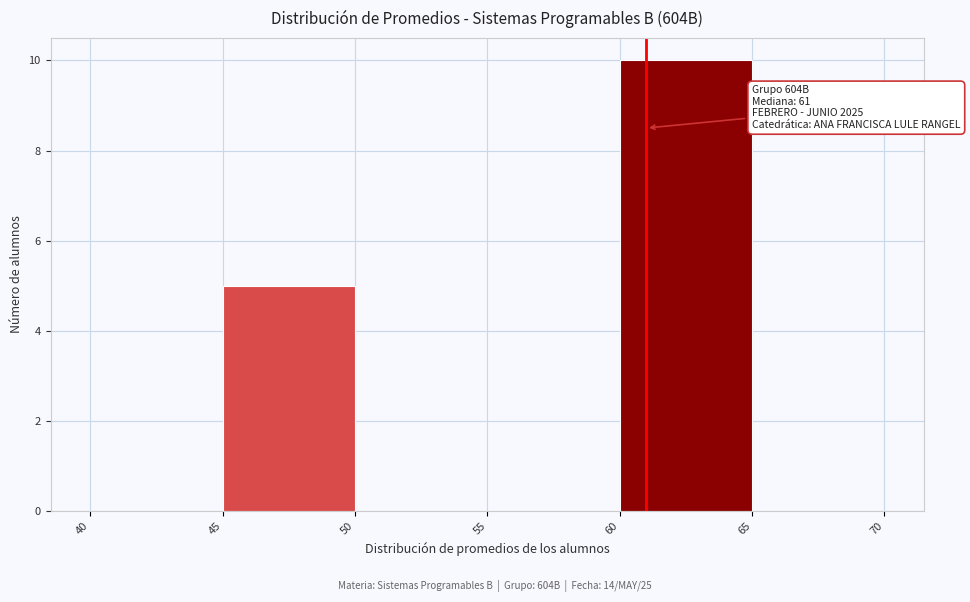

Which range on the x-axis has the tallest bar?

60 to 65